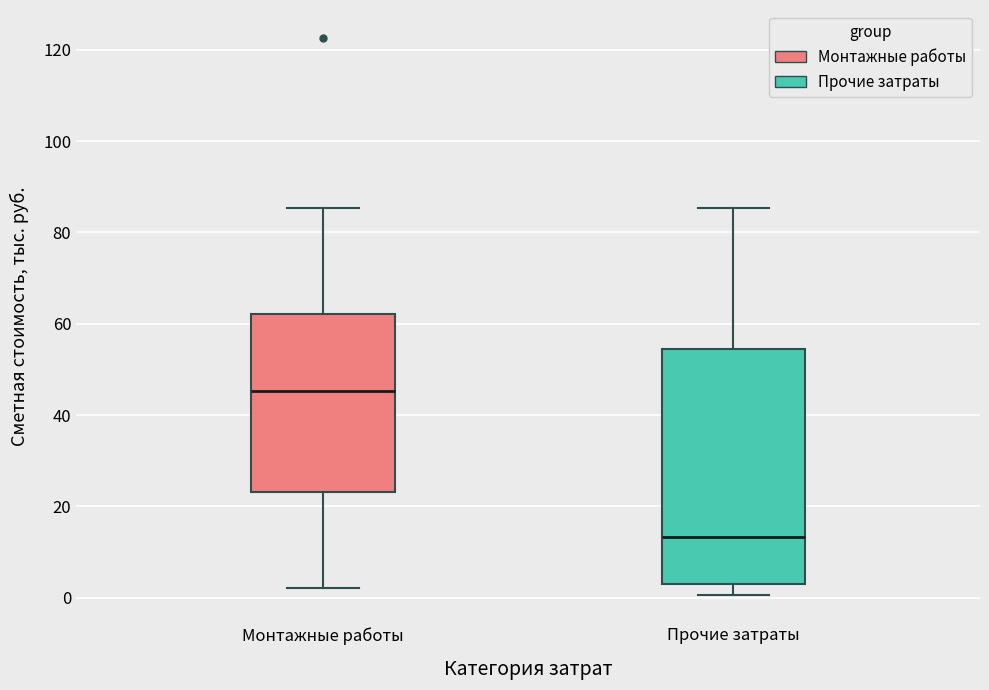

Where does the upper whisker of the box for Прочие затраты end on the y-axis? The values are not printed on the chart, so give them approximately, as read against the axis.

86